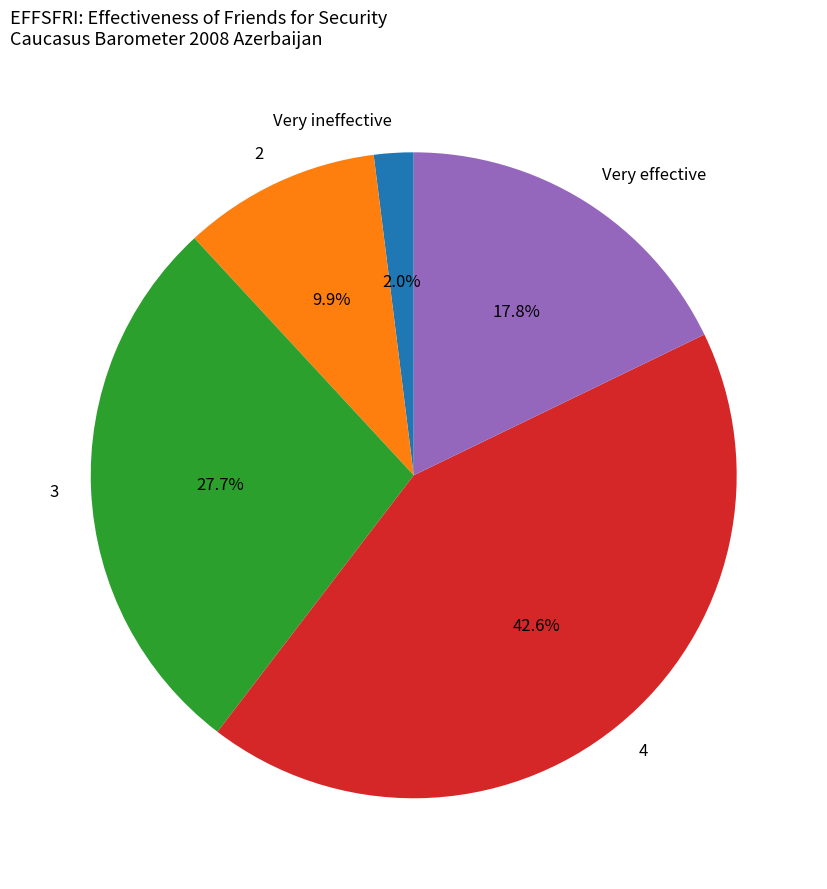

How many slices are in this pie chart?

5